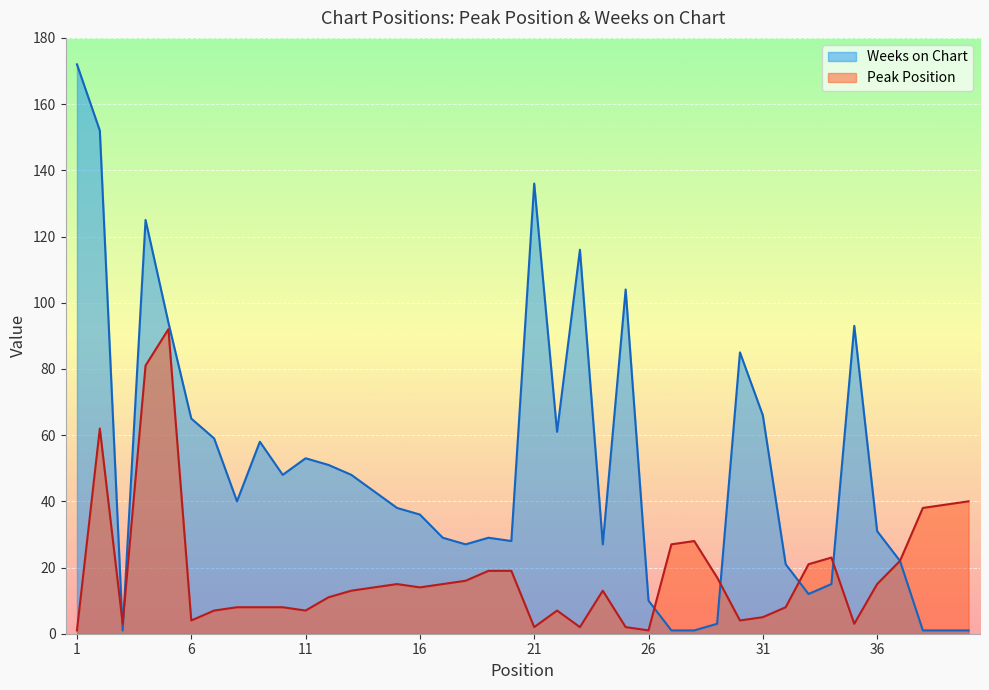

Read the Weeks on Chart value at 9.

58